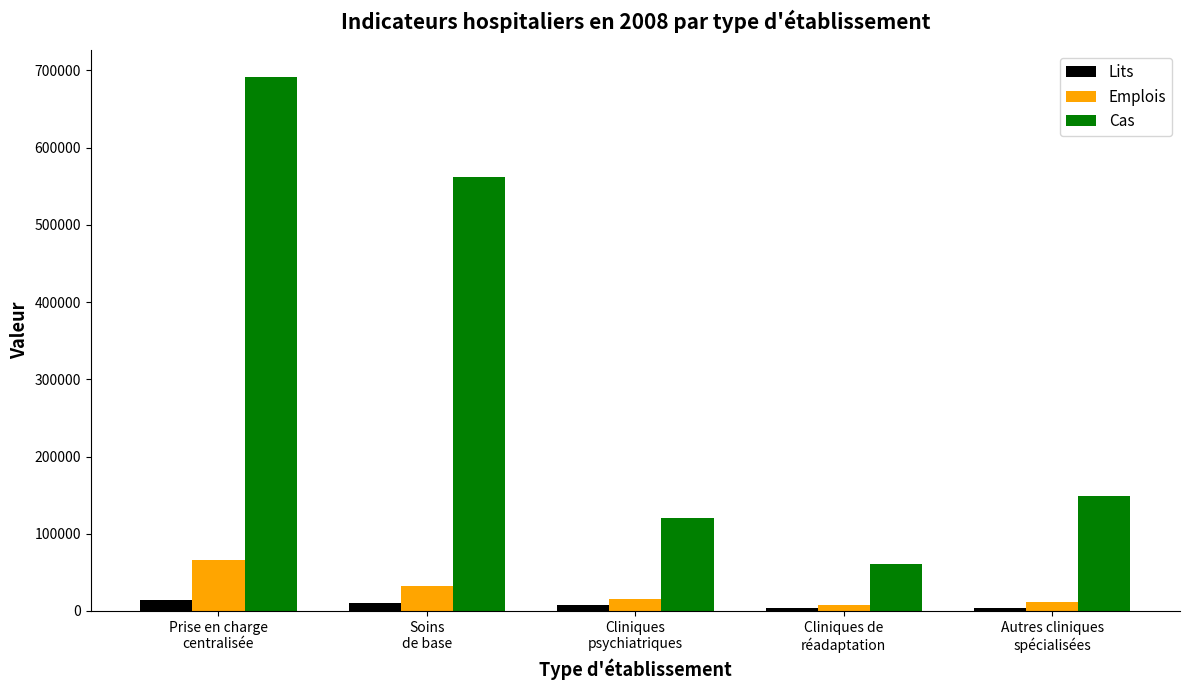

Rank the series by their maximum value, from lowest to highest.

Lits, Emplois, Cas